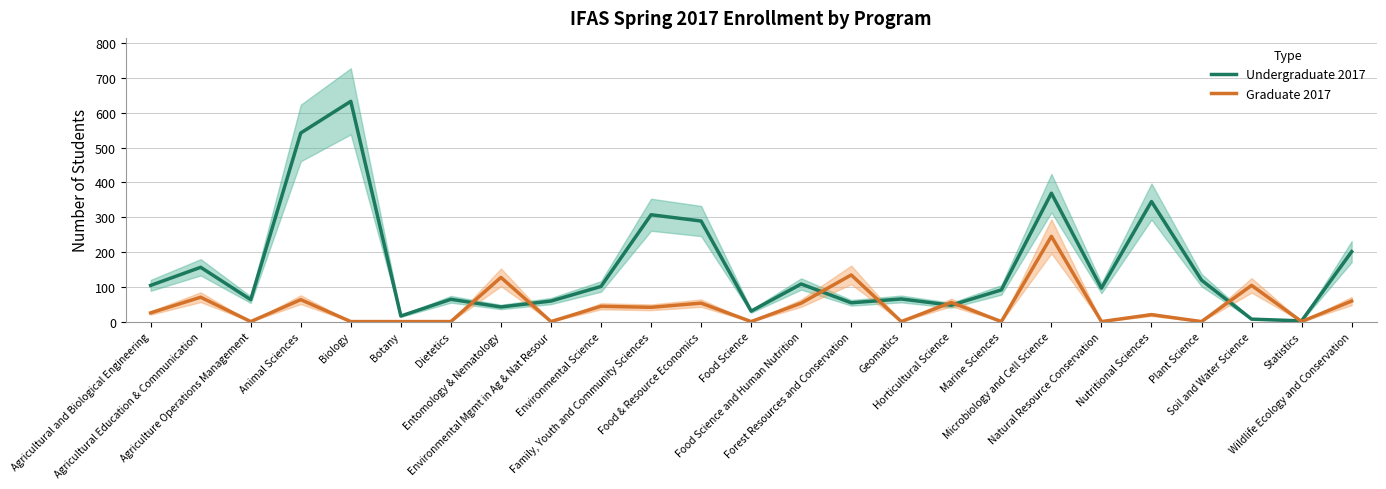

Is the value of Graduate 2017 at Soil and Water Science greater than the value of Undergraduate 2017 at Plant Science?

No